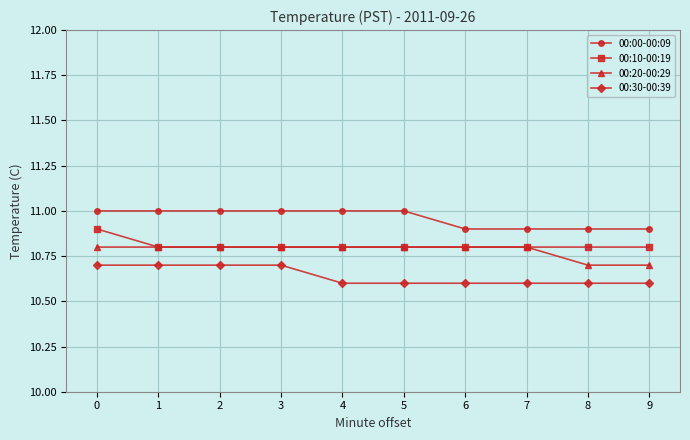

How many 00:10-00:19 values are between 10 and 11?

10